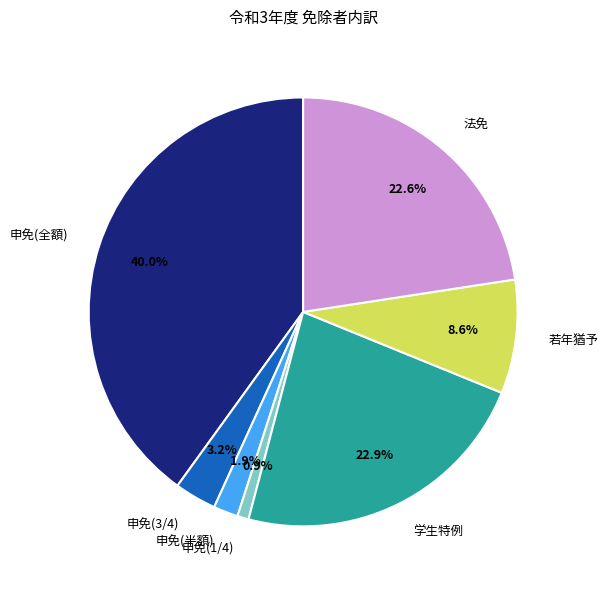

Is it true that 若年猶予 is 9% of the pie?

True